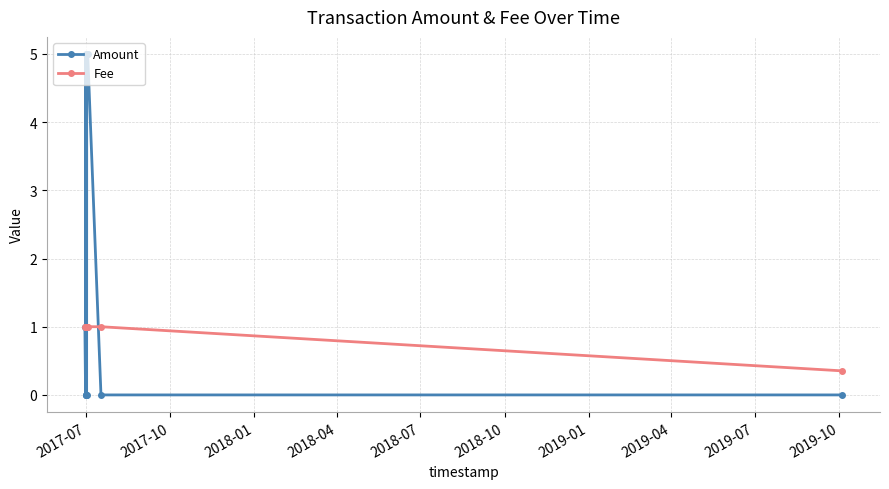

How many Fee values are between 1 and 2?

9